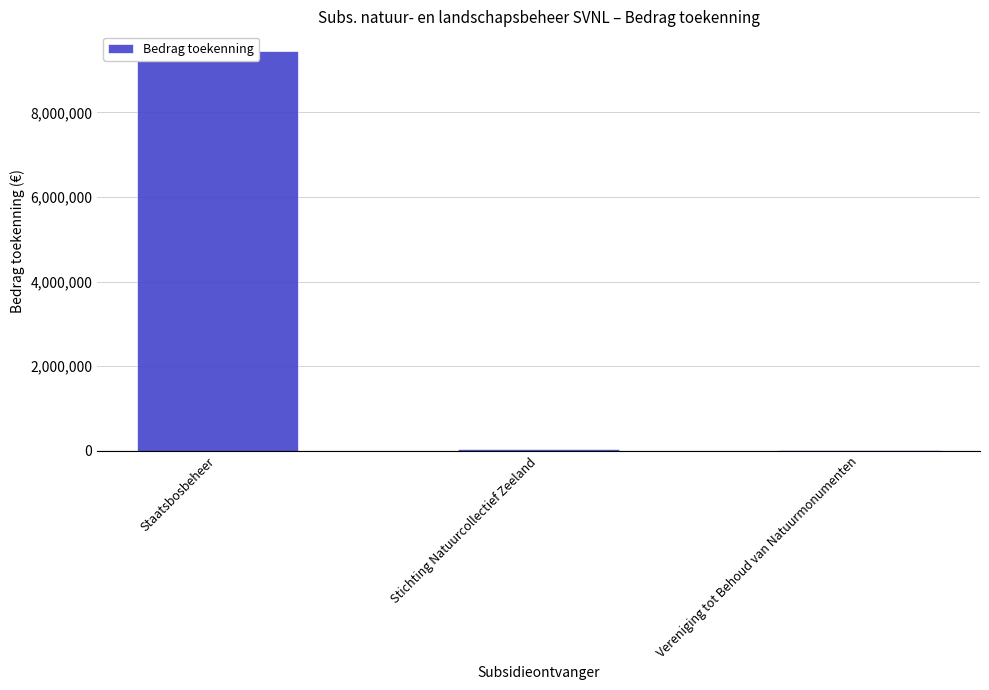

What is the change in value from Stichting Natuurcollectief Zeeland to Vereniging tot Behoud van Natuurmonumenten?

-35898